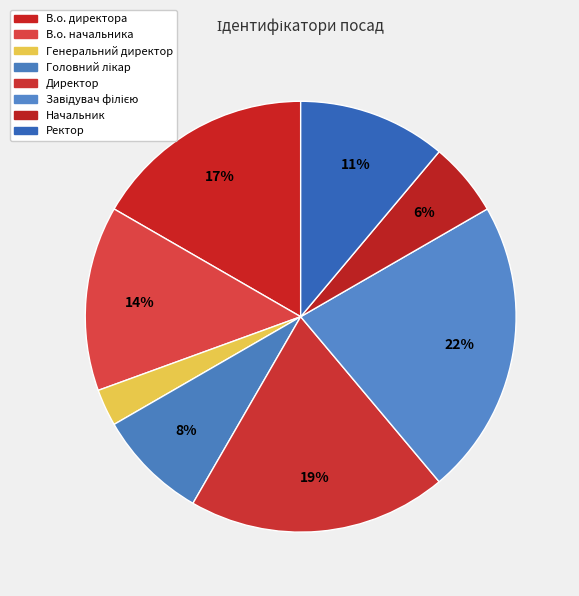

Does Директор represent more than half of the total?

No